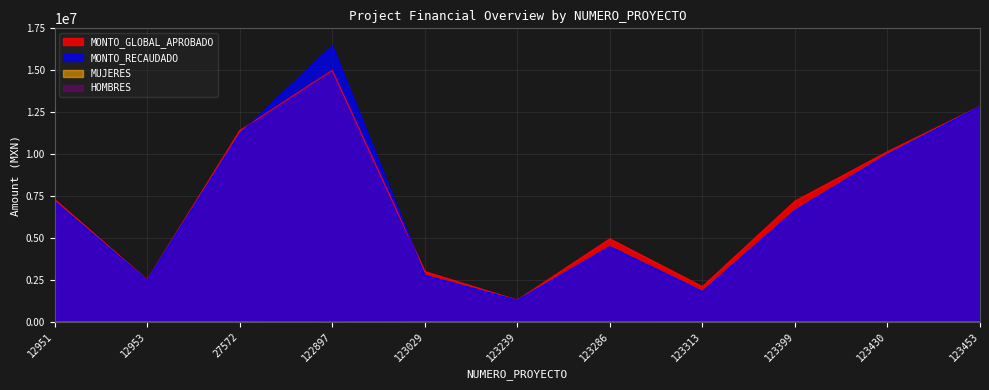

Reading right to left, list all the values displayed in this chart.

MONTO_GLOBAL_APROBADO: 12850000.0	10148900.0	7200000.0	2100000.0	4950000.0	1300000.0	3000000.0	15000000.0	11400000.0	2500000.0	7300000.0
MONTO_RECAUDADO: 12845139.5	9988823.9	6647331.6	1811935.5	4483122.9	1288963.0	2777062.9	16451427.1	11216201.5	2486802.4	7178738.5
MUJERES: 483.0	646.0	534.0	592.0	294.0	189.0	247.0	8833.0	325.0	327.0	341.0
HOMBRES: 465.0	621.0	513.0	568.0	282.0	182.0	238.0	8487.0	312.0	438.0	327.0